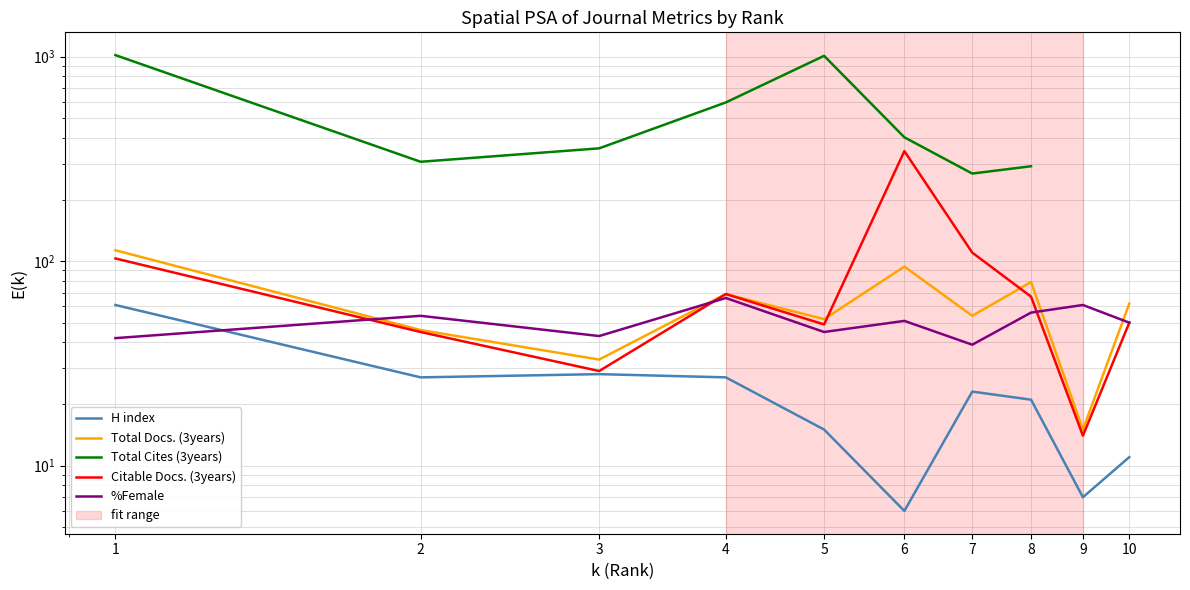

Between 1 and 8, which series saw the biggest shift?

Total Cites (3years)